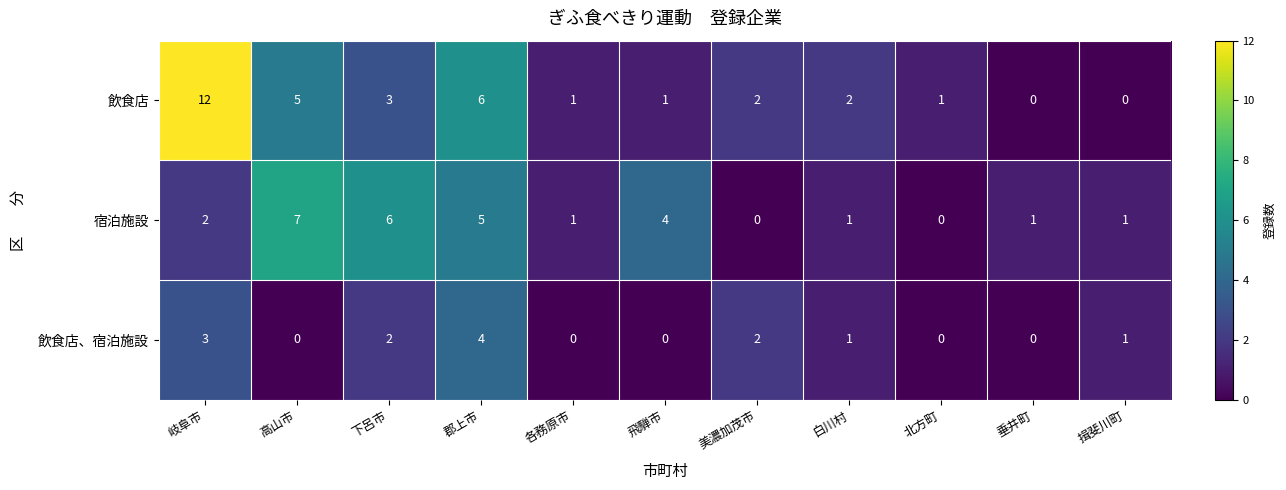

Which category has the highest value in the 宿泊施設 series?

高山市